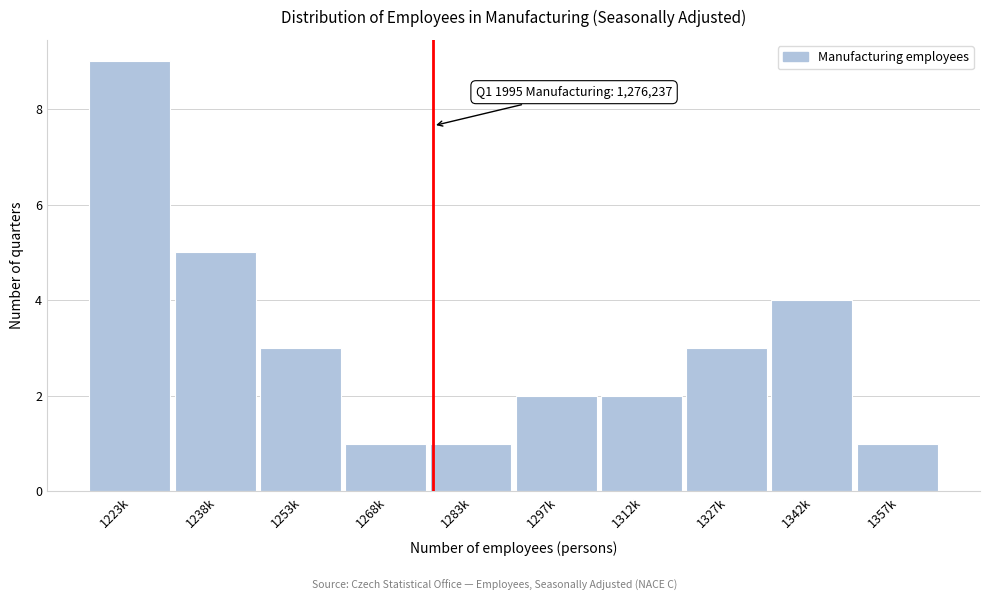

Reading left to right, transcribe all the data shown in this chart.

9	5	3	1	1	2	2	3	4	1